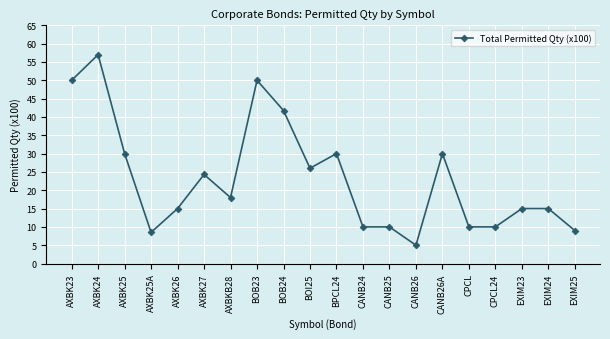

What is the average value?

23.2